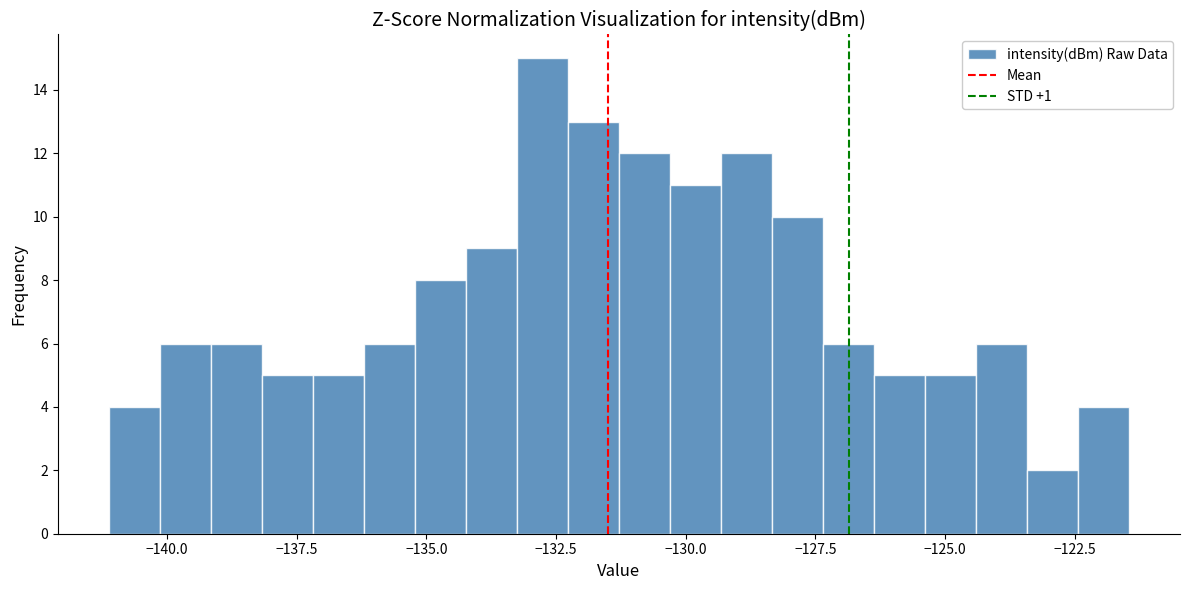

Read against the x-axis, roughly where is the centre of the tallest bar?

-133.0